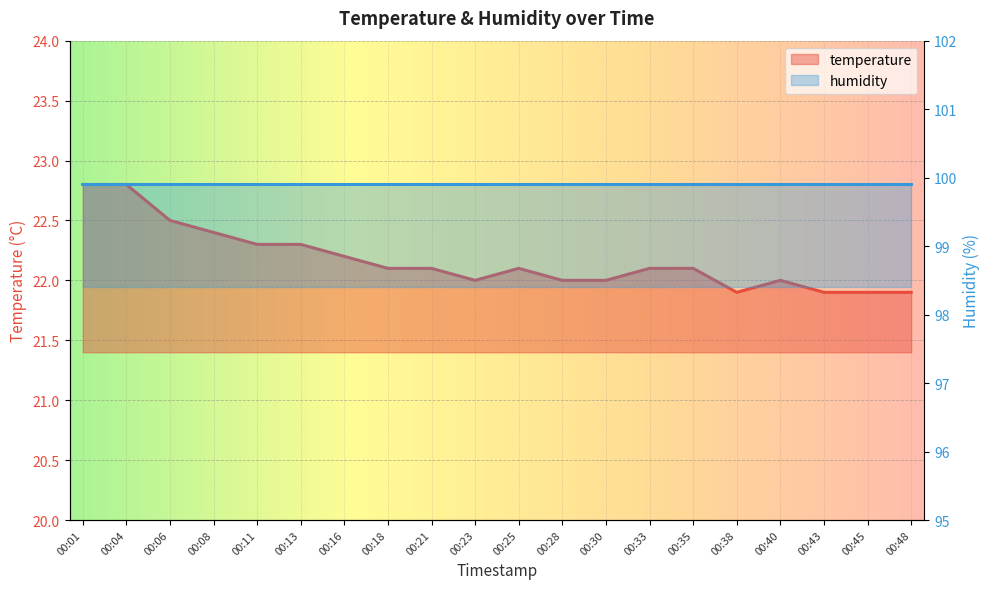

How many interior local peaks (higher than both neighbors) does the data have?

2